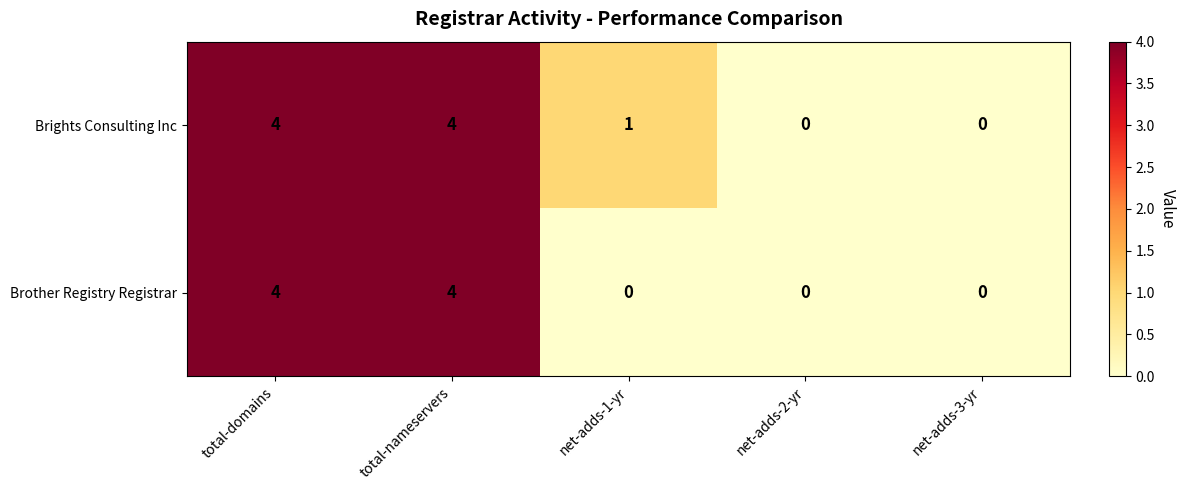

List the series in order of their overall mean, highest first.

Brights Consulting Inc, Brother Registry Registrar